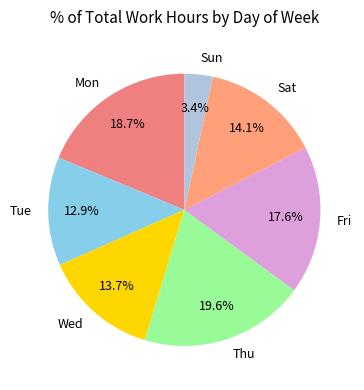

What is the ratio of the value at Wed to the value at Mon?

0.7